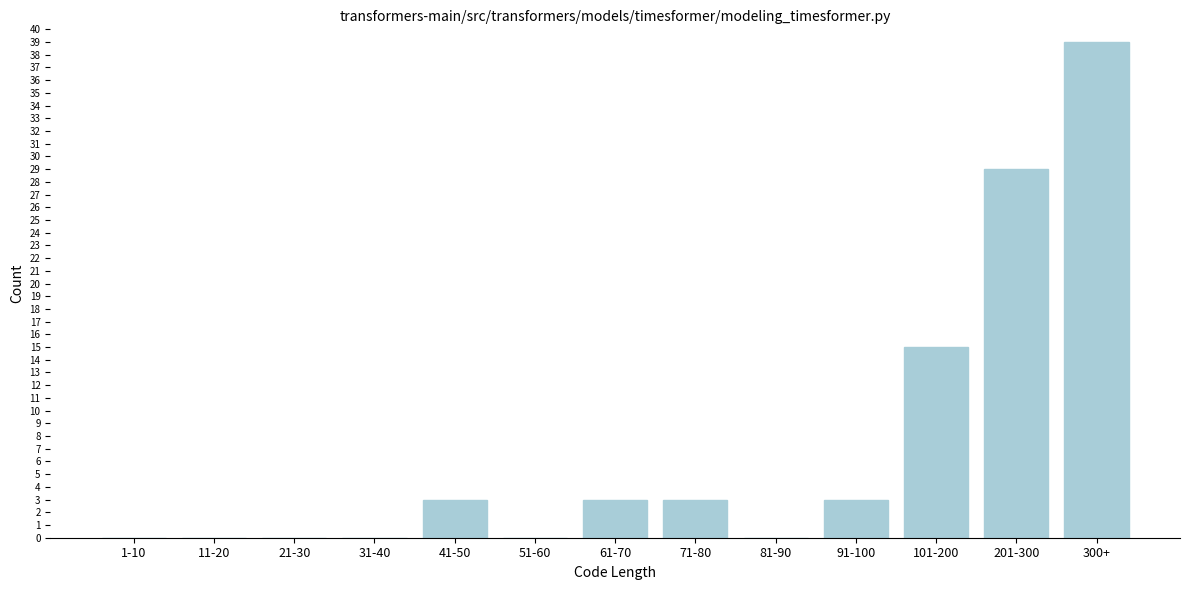

Reading left to right, what are all the values shown in this chart?

1-10=0	11-20=0	21-30=0	31-40=0	41-50=3	51-60=0	61-70=3	71-80=3	81-90=0	91-100=3	101-200=15	201-300=29	300+=39